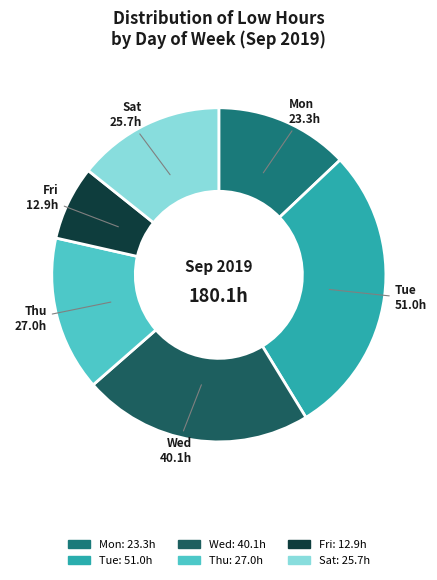

How many slices are in this pie chart?

6